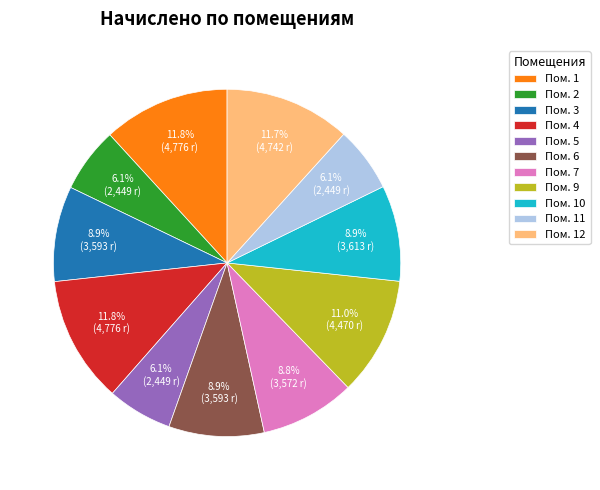

What percentage do Пом. 6 and Пом. 1 together represent?

20.7%